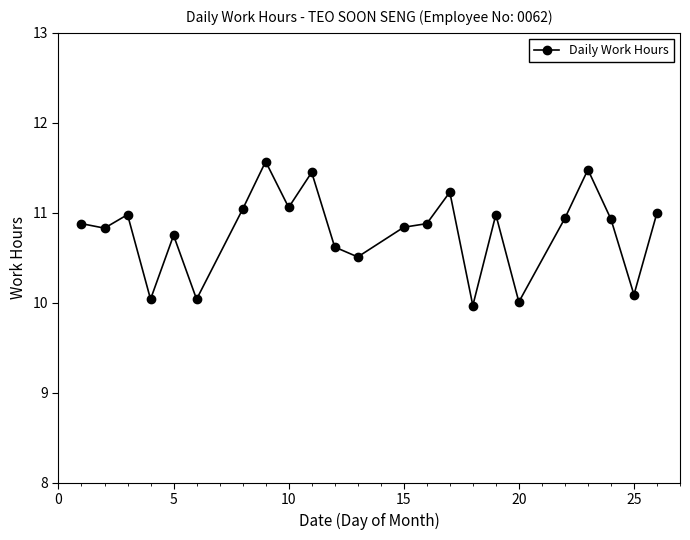

What is the minimum value shown in the chart?

10.0